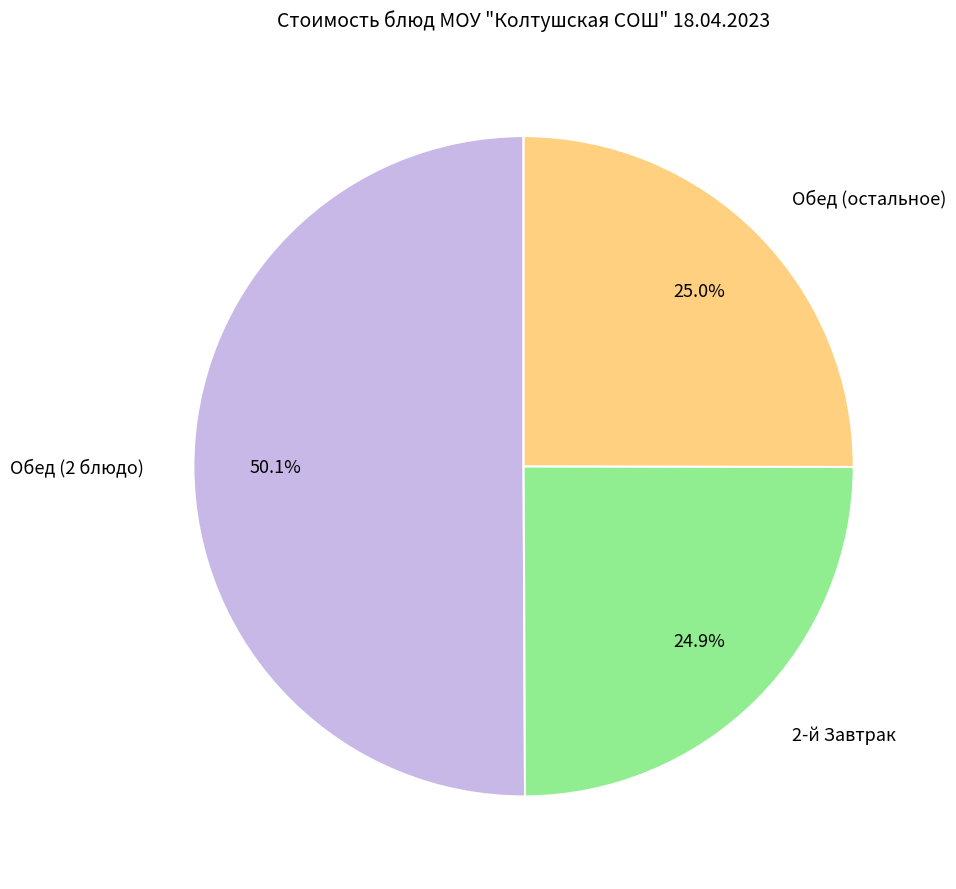

Which slice is the largest?

Обед (2 блюдо)